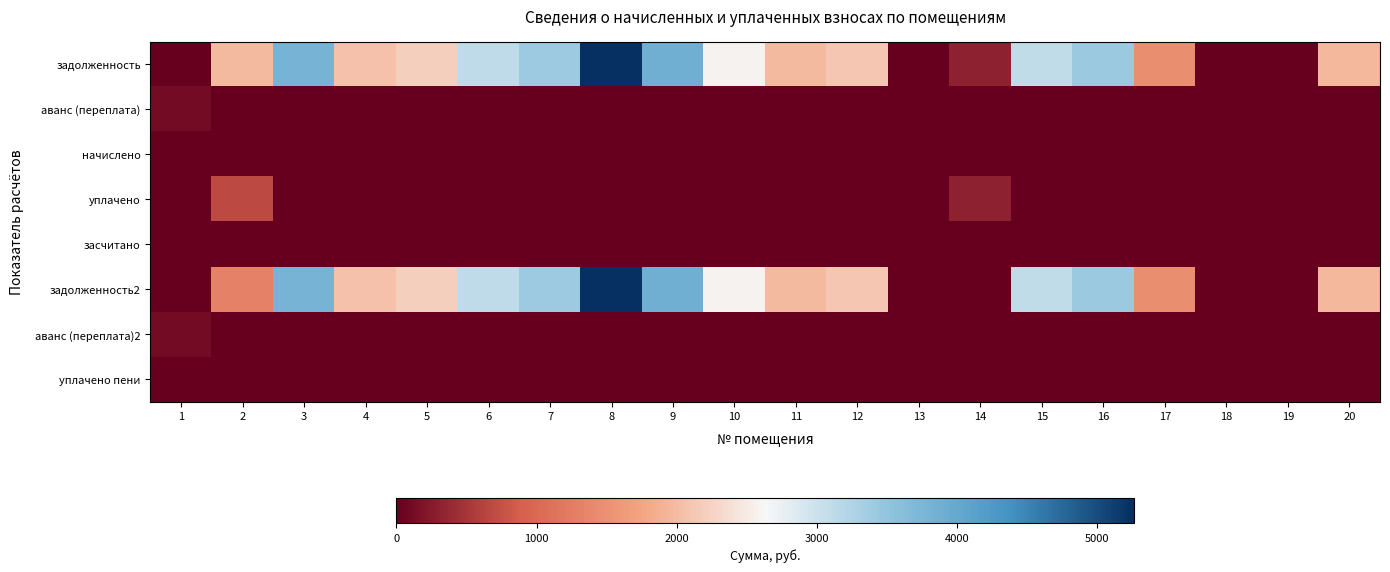

Reading left to right, transcribe all the data shown in this chart.

задолженность: 1=0.0	2=1987.6	3=3811.6	4=2072.6	5=2203.3	6=3105.6	7=3406.3	8=5263.1	9=3877.0	10=2576.0	11=1974.5	12=2133.2	13=0.0	14=314.8	15=3099.0	16=3412.8	17=1473.9	18=0.0	19=0.0	20=1961.4
аванс (переплата): 1=117.5	2=0.0	3=0.0	4=0.0	5=0.0	6=0.0	7=0.0	8=0.0	9=0.0	10=0.0	11=0.0	12=0.0	13=0.0	14=0.0	15=0.0	16=0.0	17=0.0	18=0.0	19=0.0	20=0.0
начислено: 1=0.0	2=0.0	3=0.0	4=0.0	5=0.0	6=0.0	7=0.0	8=0.0	9=0.0	10=0.0	11=0.0	12=0.0	13=0.0	14=0.0	15=0.0	16=0.0	17=0.0	18=0.0	19=0.0	20=0.0
уплачено: 1=0.0	2=687.6	3=0.0	4=0.0	5=0.0	6=0.0	7=0.0	8=0.0	9=0.0	10=0.0	11=0.0	12=0.0	13=0.0	14=314.8	15=0.0	16=0.0	17=0.0	18=0.0	19=0.0	20=0.0
засчитано: 1=0.0	2=0.0	3=0.0	4=0.0	5=0.0	6=0.0	7=0.0	8=0.0	9=0.0	10=0.0	11=0.0	12=0.0	13=0.0	14=0.0	15=0.0	16=0.0	17=0.0	18=0.0	19=0.0	20=0.0
задолженность2: 1=0.0	2=1300.0	3=3811.6	4=2072.6	5=2203.3	6=3105.6	7=3406.3	8=5263.1	9=3877.0	10=2576.0	11=1974.5	12=2133.2	13=0.0	14=0.0	15=3099.0	16=3412.8	17=1473.9	18=0.0	19=0.0	20=1961.4
аванс (переплата)2: 1=117.5	2=0.0	3=0.0	4=0.0	5=0.0	6=0.0	7=0.0	8=0.0	9=0.0	10=0.0	11=0.0	12=0.0	13=0.0	14=0.0	15=0.0	16=0.0	17=0.0	18=0.0	19=0.0	20=0.0
уплачено пени: 1=0.0	2=0.0	3=0.0	4=0.0	5=0.0	6=0.0	7=0.0	8=0.0	9=0.0	10=0.0	11=0.0	12=0.0	13=0.0	14=0.0	15=0.0	16=0.0	17=0.0	18=0.0	19=0.0	20=0.0